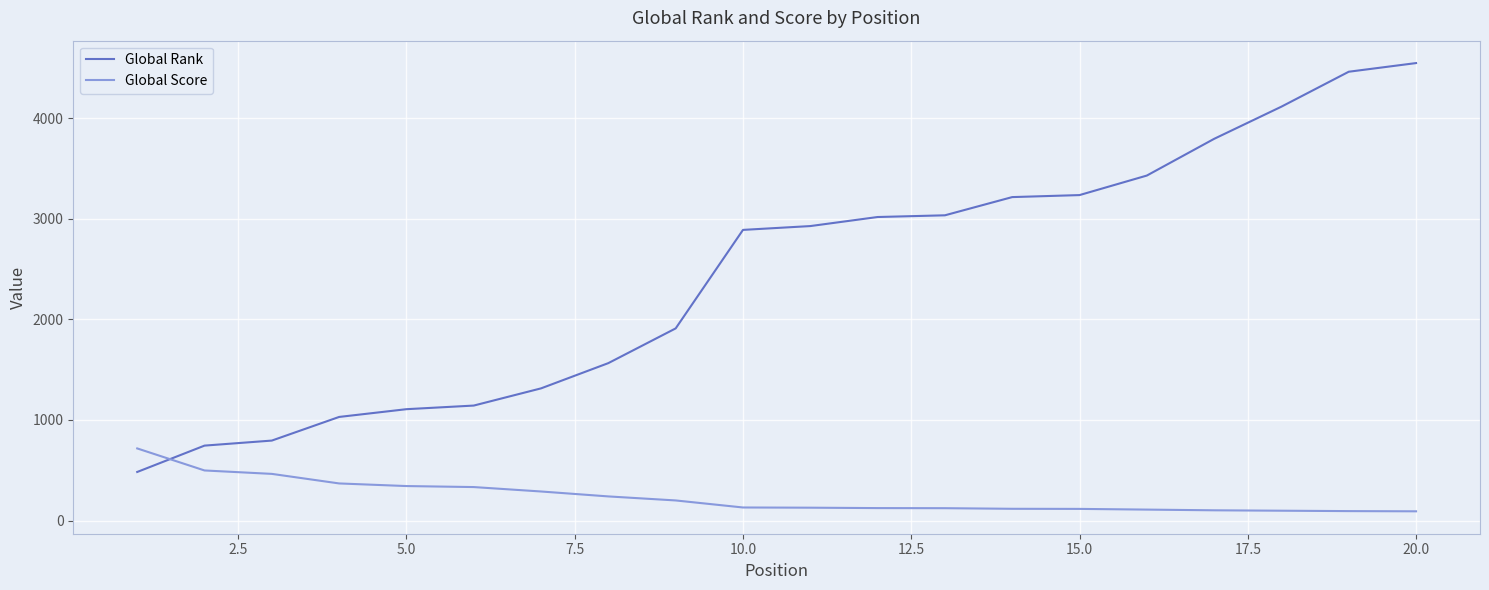

After their last crossing, which series has the higher values: Global Rank or Global Score?

Global Rank